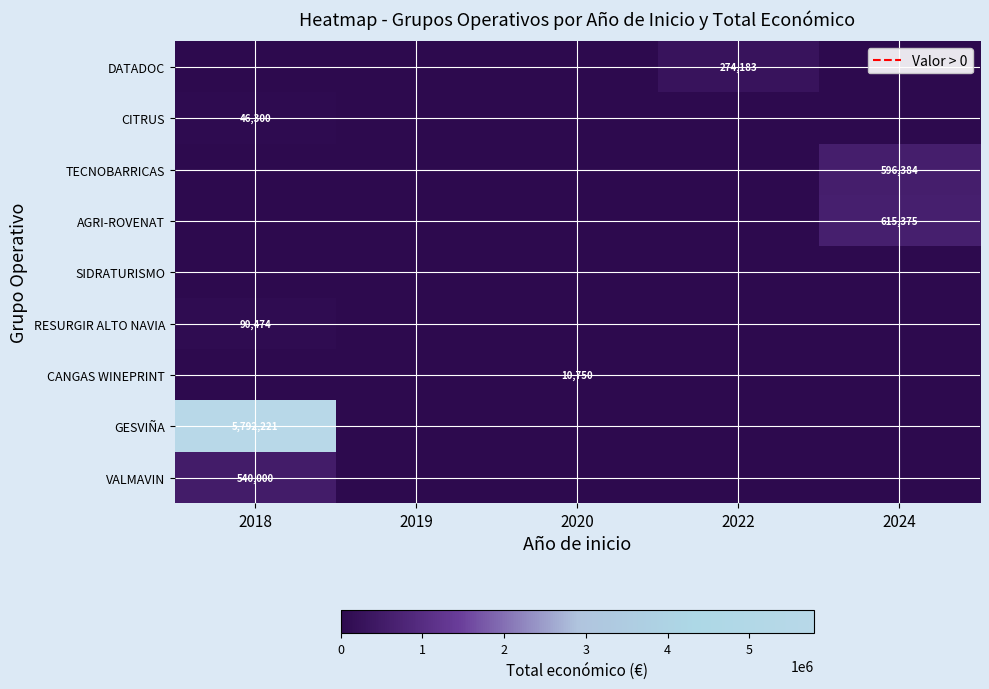

At which category is the sum across all series the highest?

2018